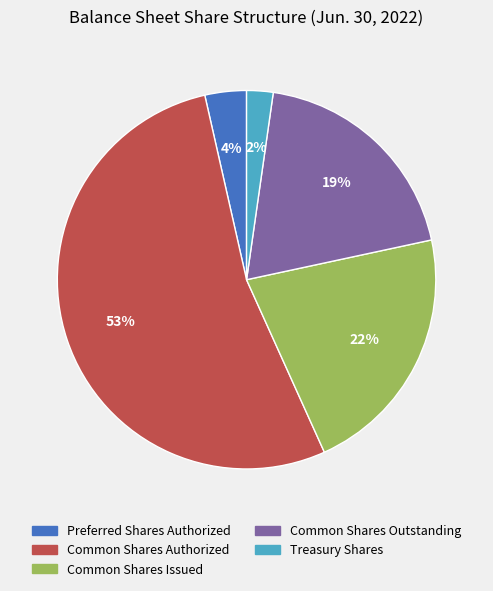

Count the number of slices in the pie.

5